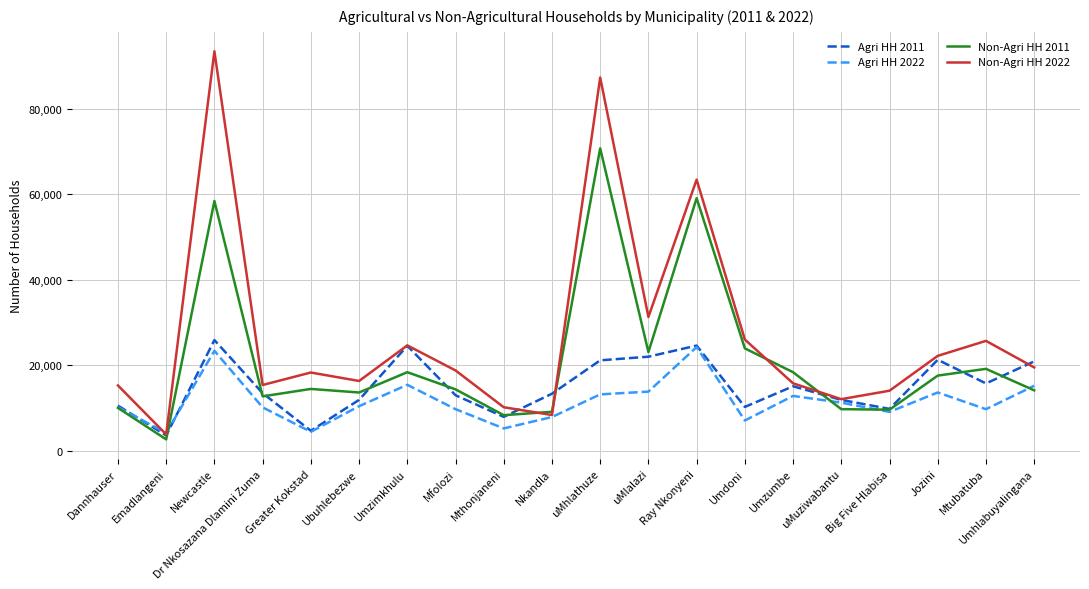

Where does the Agri HH 2022 series first go above 10426?

Newcastle